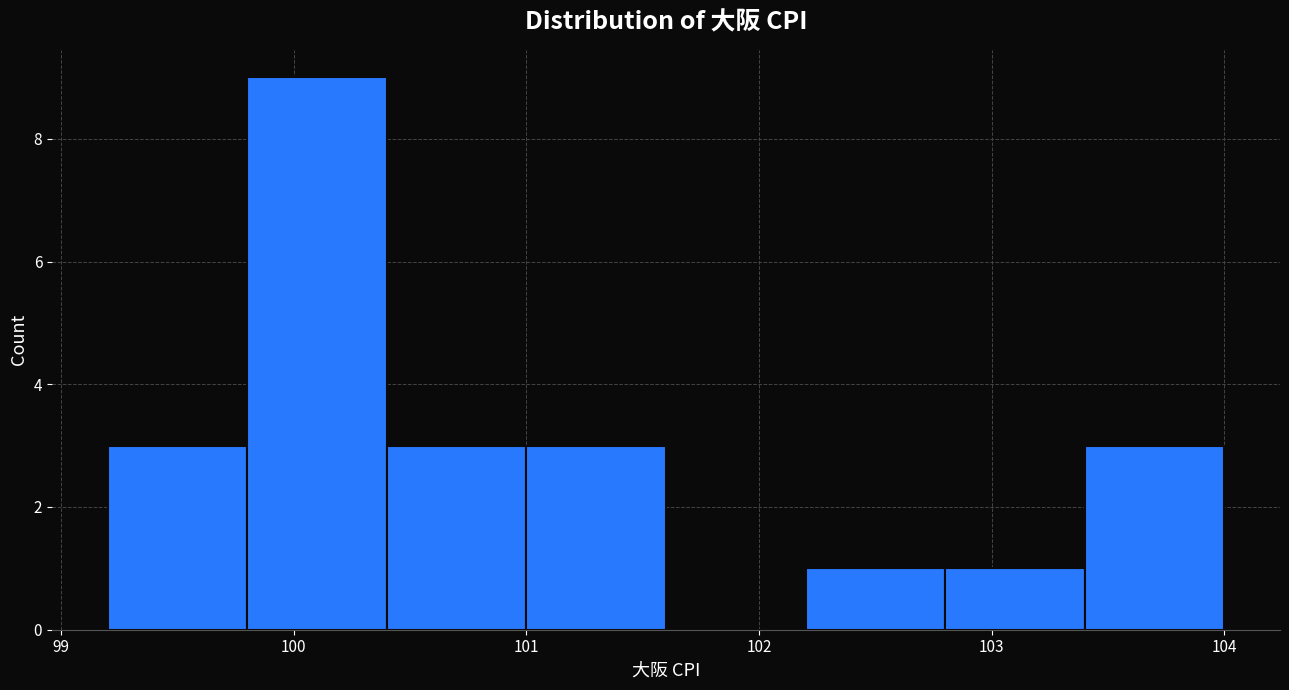

How tall is the bar that spans 102.2 to 102.8 on the x-axis? The values are not printed on the chart, so give them approximately, as read against the axis.

1